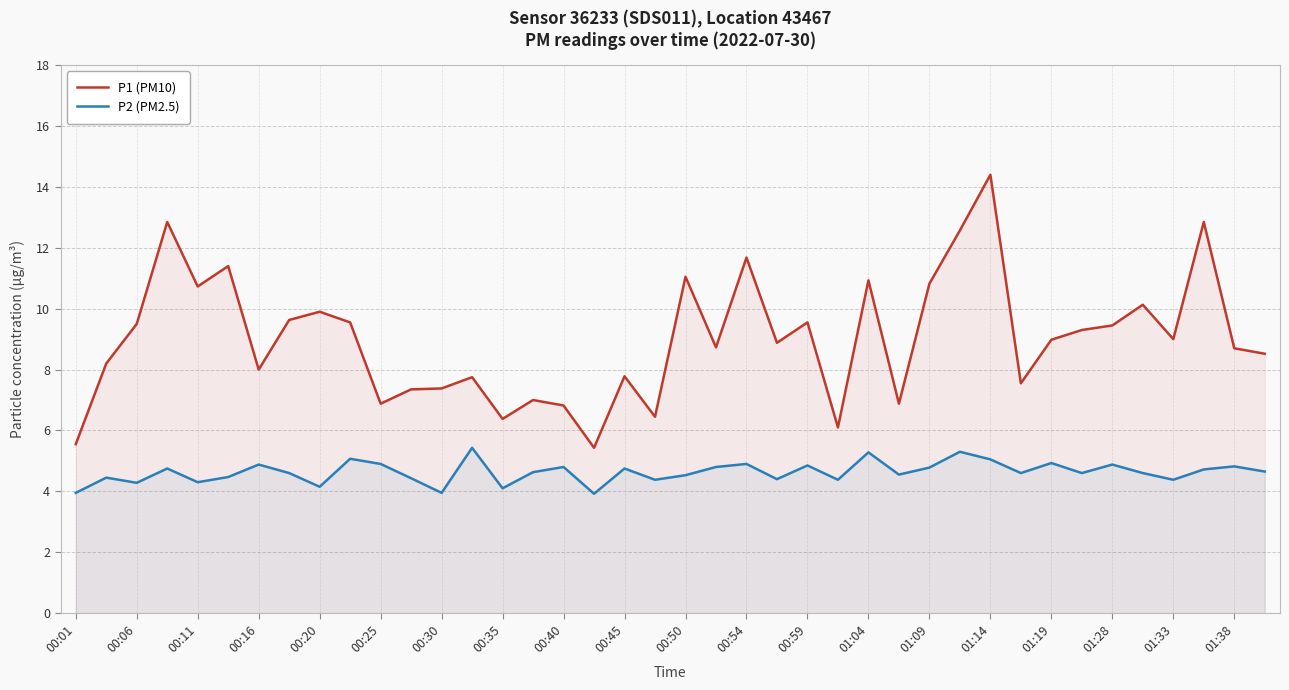

List the series in order of their overall mean, lowest first.

P2 (PM2.5), P1 (PM10)